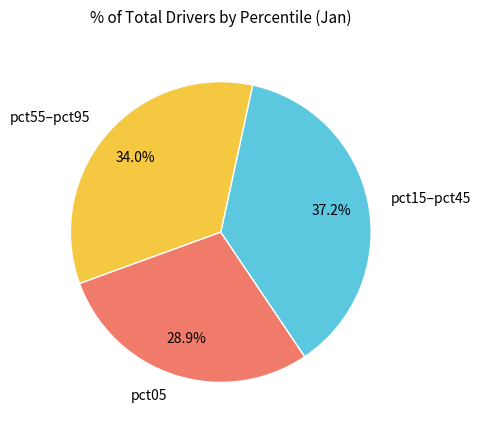

To the nearest percent, what is the difference between the largest and smallest slice percentages?

8%